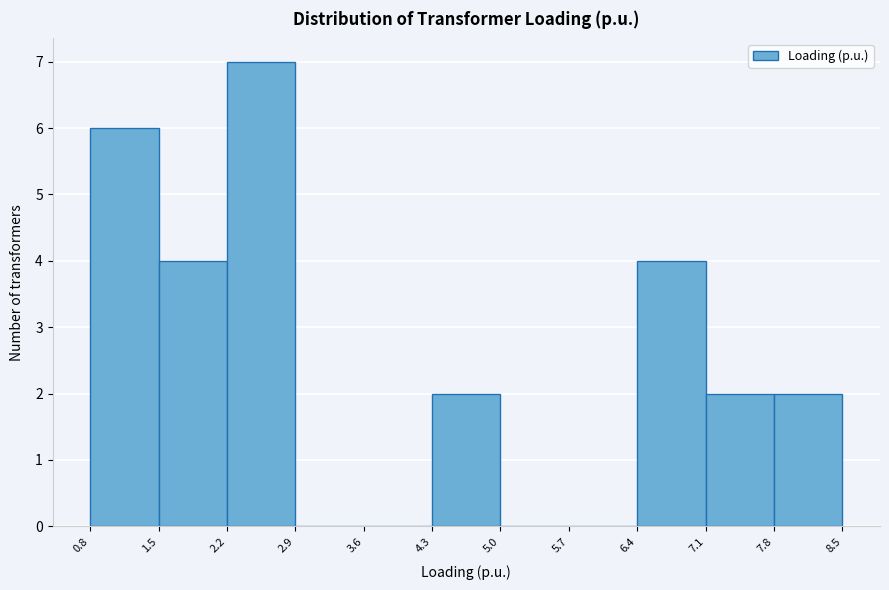

Over which range of the x-axis is the bar tallest?

2.2 to 2.9